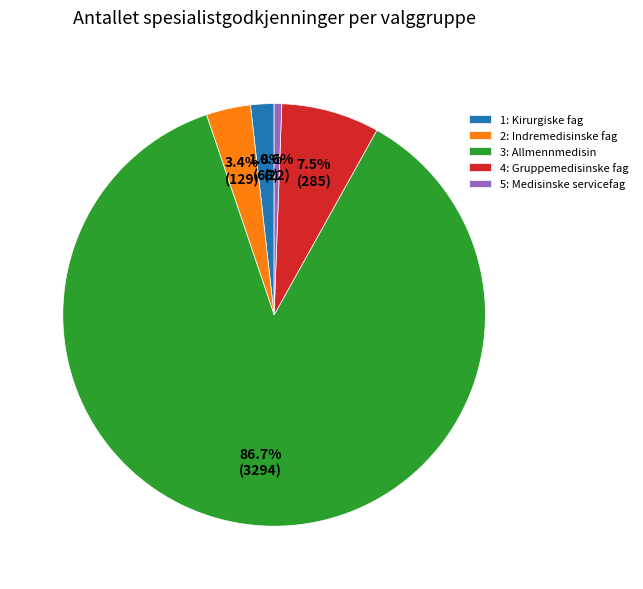

Which slice represents more than half of the pie?

3: Allmennmedisin